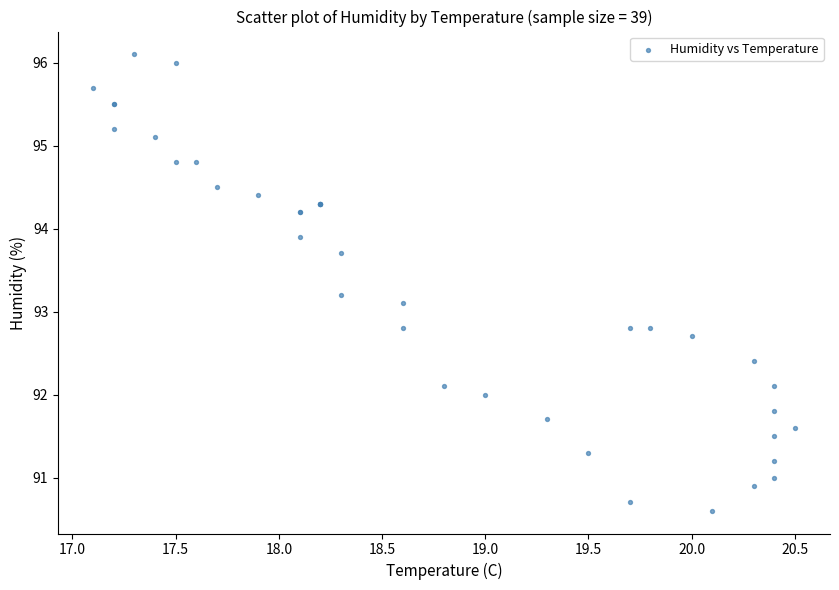

What Y value in the scatter plot is closest to 93?

93.1